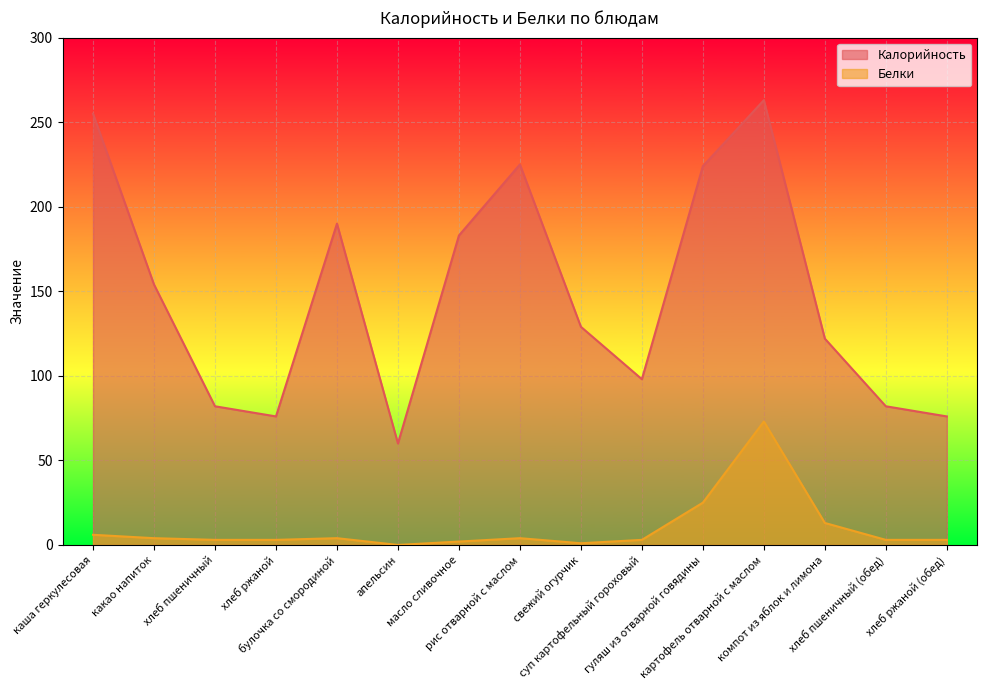

Does the chart display data point markers on the line(s)?

No